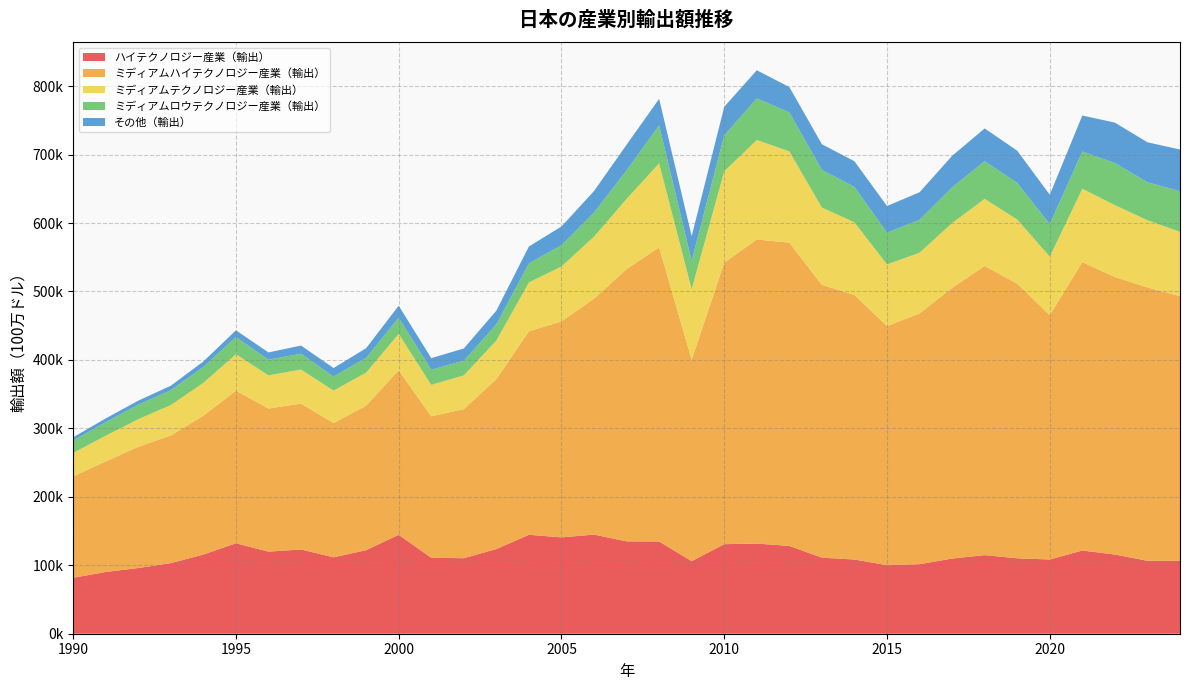

Reading left to right, transcribe all the data shown in this chart.

ハイテクノロジー産業（輸出）: 1990=81759.5	1991=90206.6	1992=95995.5	1993=103148.5	1994=115708.7	1995=132153.7	1996=119920.1	1997=123128.0	1998=111632.3	1999=122087.1	2000=144525.6	2001=110939.7	2002=110339.5	2003=123668.3	2004=144564.8	2005=140751.8	2006=144786.6	2007=134941.7	2008=134773.9	2009=105997.6	2010=130810.5	2011=131713.4	2012=128248.7	2013=111116.4	2014=108414.0	2015=100116.0	2016=101564.6	2017=109807.0	2018=114824.2	2019=110194.6	2020=108454.4	2021=121550.2	2022=115710.3	2023=106593.8	2024=106419.8
ミディアムハイテクノロジー産業（輸出）: 1990=148118.0	1991=161516.1	1992=177124.4	1993=186546.8	1994=202792.8	1995=222880.0	1996=209061.5	1997=213047.6	1998=196156.4	1999=211067.4	2000=240278.3	2001=206615.8	2002=217763.9	2003=248307.9	2004=297272.9	2005=315476.0	2006=344696.8	2007=397656.9	2008=429683.5	2009=294321.2	2010=411287.0	2011=444230.1	2012=443054.5	2013=398541.3	2014=386616.5	2015=349330.7	2016=366303.8	2017=395489.6	2018=422395.6	2019=401119.7	2020=356948.4	2021=421335.3	2022=405397.4	2023=399268.4	2024=386786.8
ミディアムテクノロジー産業（輸出）: 1990=34216.8	1991=37580.1	1992=40335.4	1993=44343.0	1994=48015.3	1995=53271.8	1996=48470.4	1997=49731.5	1998=47444.7	1999=48329.8	2000=53177.1	2001=46001.3	2002=49323.1	2003=56407.2	2004=71356.6	2005=80258.1	2006=90608.5	2007=102581.9	2008=122731.5	2009=103069.9	2010=133468.8	2011=145310.6	2012=133366.2	2013=112945.1	2014=105934.5	2015=90008.9	2016=88782.2	2017=94655.6	2018=98092.8	2019=93796.6	2020=85454.7	2021=107225.3	2022=105034.9	2023=98122.8	2024=94005.4
ミディアムロウテクノロジー産業（輸出）: 1990=17971.6	1991=19798.0	1992=21162.6	1993=21636.5	1994=23173.0	1995=25153.1	1996=22872.7	1997=23193.3	1998=20464.2	1999=21546.3	2000=23525.3	2001=22153.0	2002=21430.1	2003=23471.1	2004=27848.7	2005=31102.4	2006=35145.8	2007=41597.7	2008=55319.9	2009=41430.3	2010=52426.4	2011=60766.2	2012=56883.2	2013=55036.9	2014=51745.8	2015=46370.5	2016=48050.7	2017=52086.7	2018=54974.2	2019=53414.1	2020=47498.8	2021=54311.3	2022=61476.4	2023=55568.5	2024=59252.2
その他（輸出）: 1990=4883.7	1991=5424.4	1992=5865.1	1993=6633.6	1994=8042.0	1995=9792.8	1996=10622.3	1997=11911.8	1998=12438.7	1999=14107.5	2000=17717.1	2001=16894.6	2002=17872.8	2003=20143.1	2004=24697.6	2005=27352.6	2006=31487.4	2007=37548.8	2008=38903.4	2009=35900.2	2010=41781.1	2011=41163.5	2012=37067.5	2013=37457.6	2014=37506.7	2015=39047.3	2016=40231.1	2017=46092.3	2018=47908.3	2019=47146.1	2020=42926.2	2021=52644.2	2022=59053.1	2023=58392.9	2024=60925.7